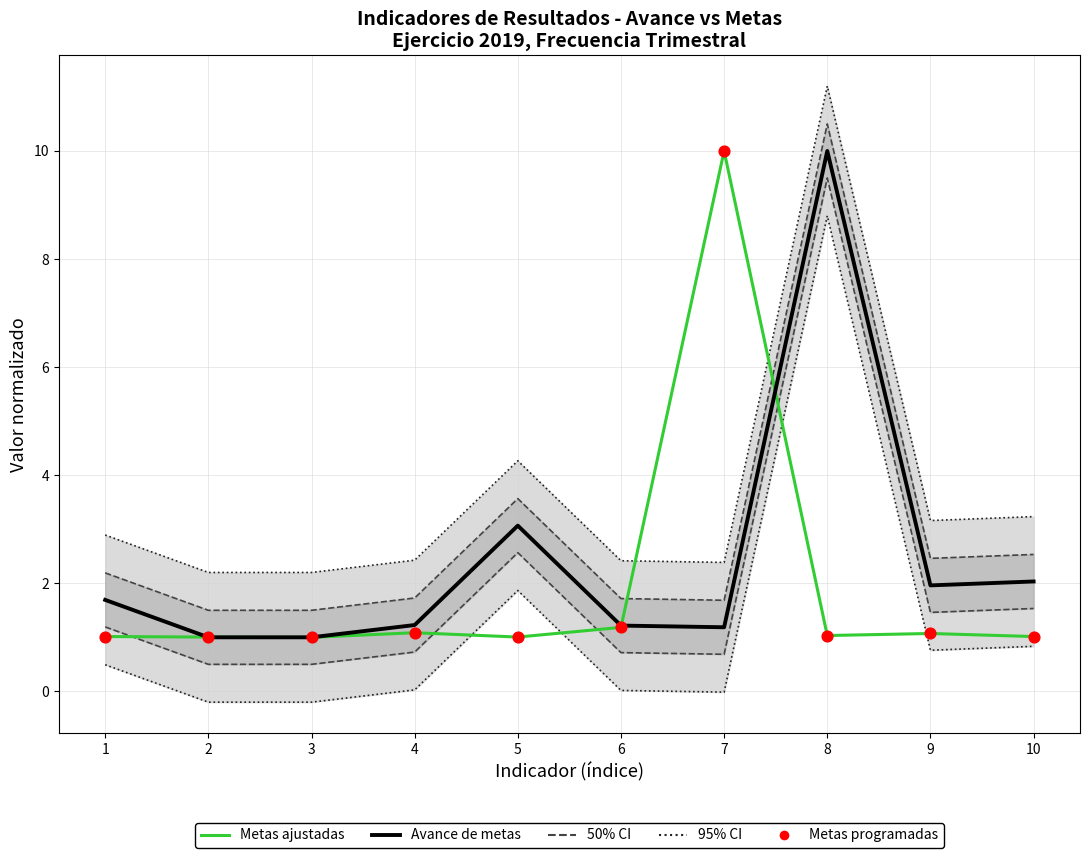

At which category is the sum across all series the highest?

8